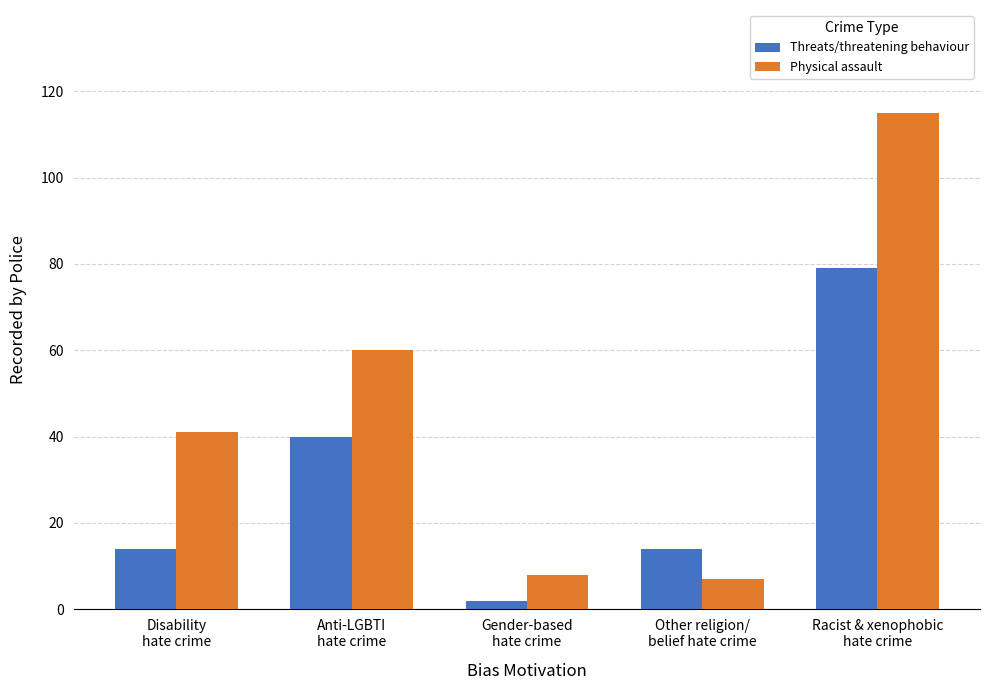

The Threats/threatening behaviour series shows 40 at Anti-LGBTI
hate crime. True or false?

True